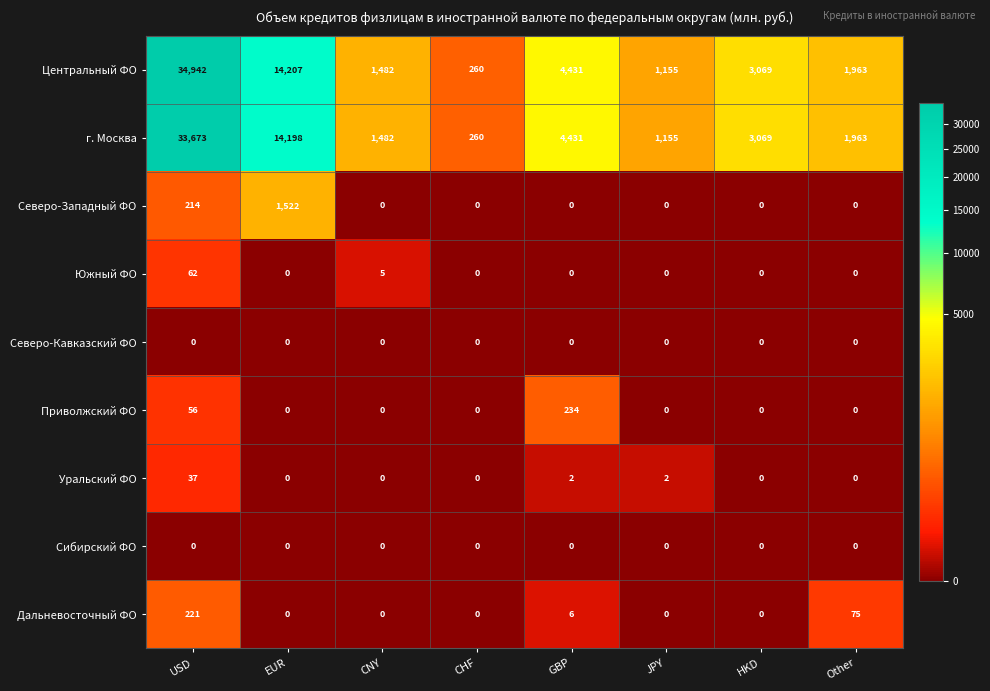

At which category does the chart reach its peak across all series?

USD